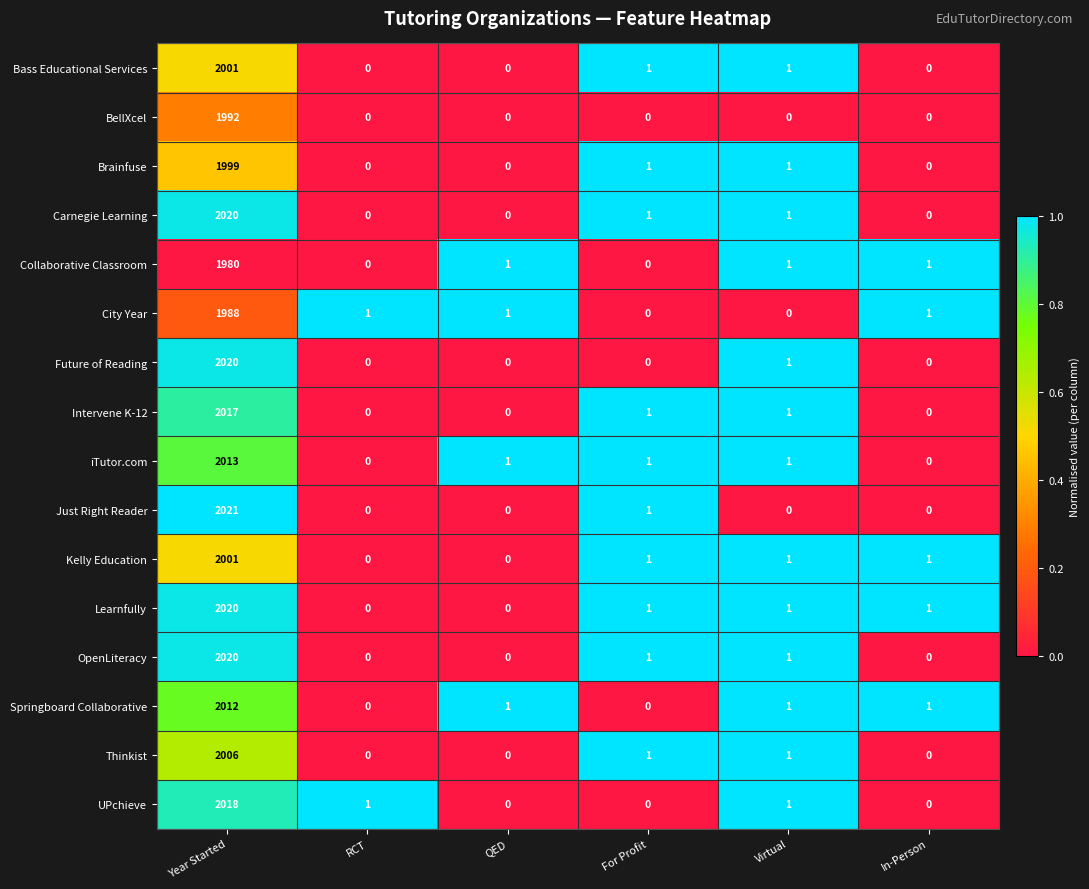

What is the average value of the Just Right Reader series?

337